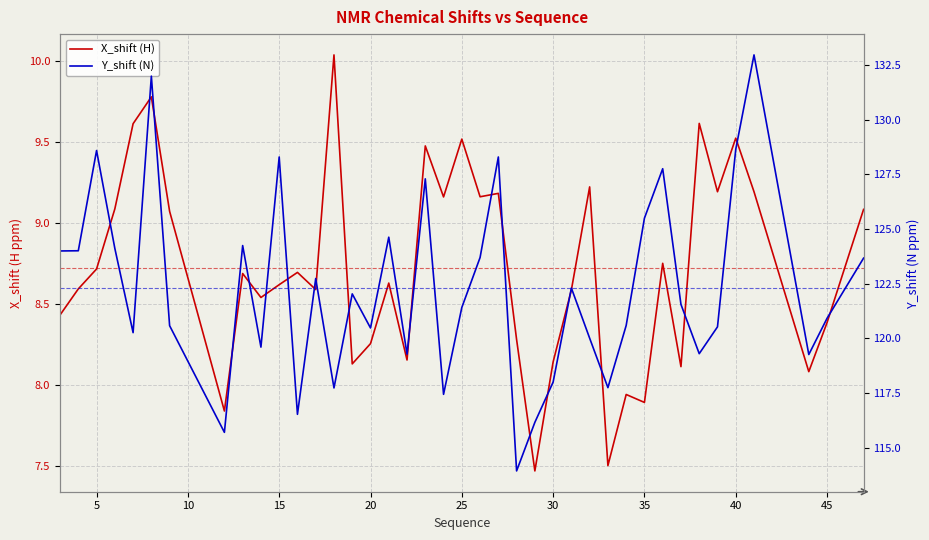

What is the highest value of the X_shift (H) series?

10.0